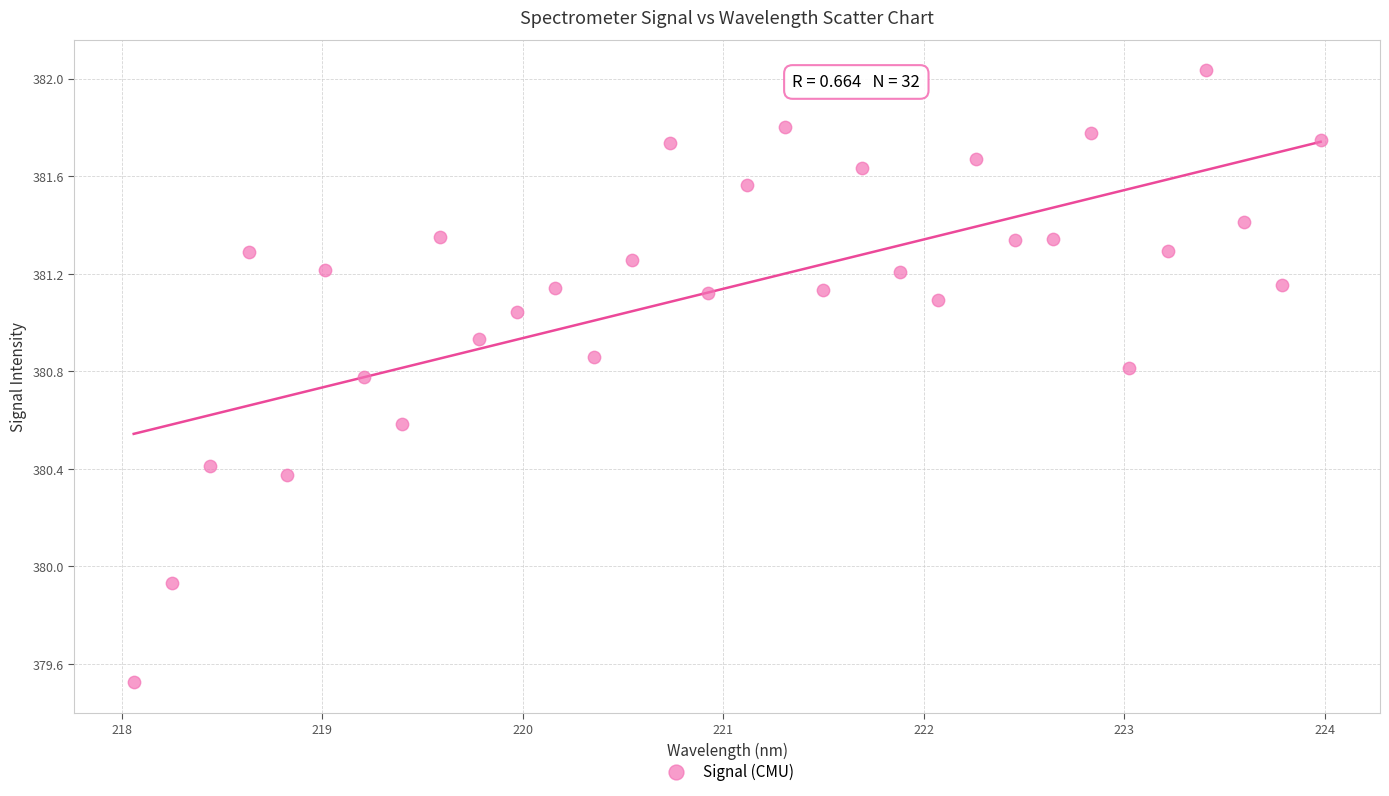

What is the range of X values (max minus min)?

5.9